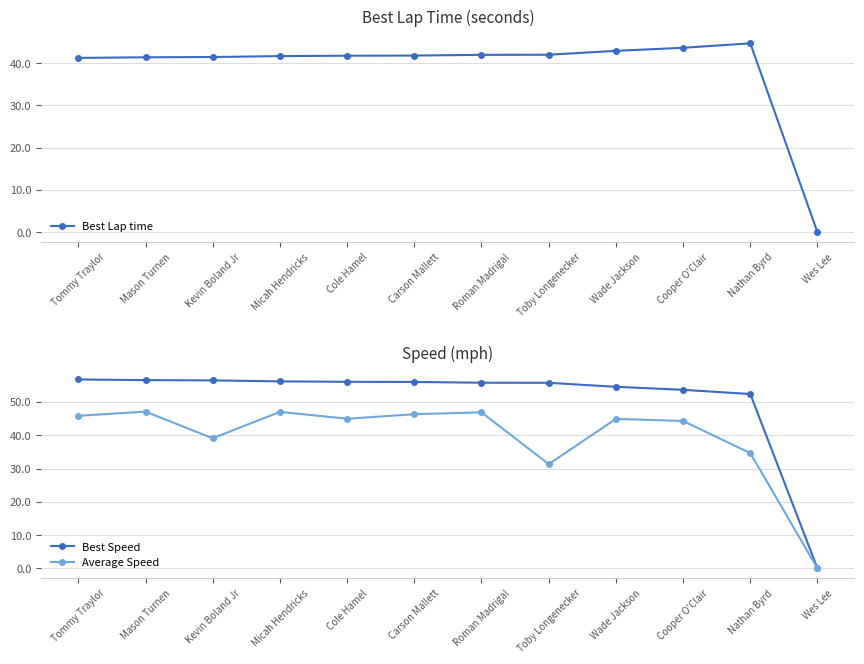

Which category has the highest value in the Best Speed series?

Tommy Traylor